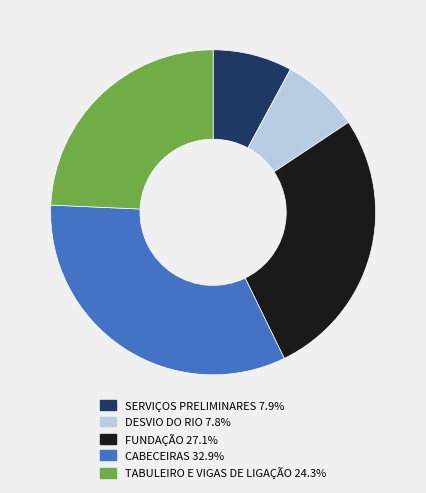

True or false: DESVIO DO RIO accounts for 16% of the total.

False